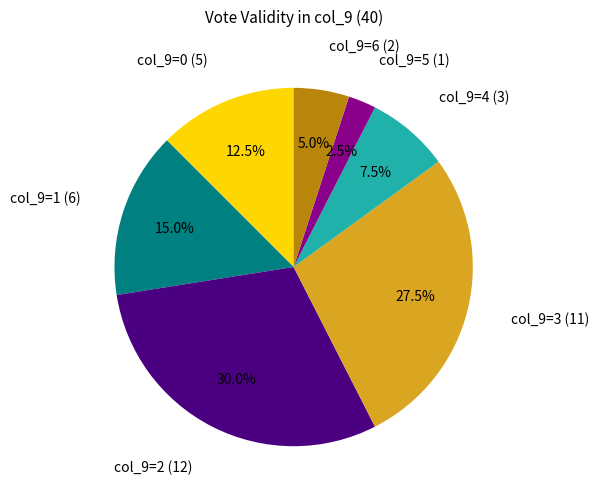

Is there any slice that represents more than half of the pie?

No